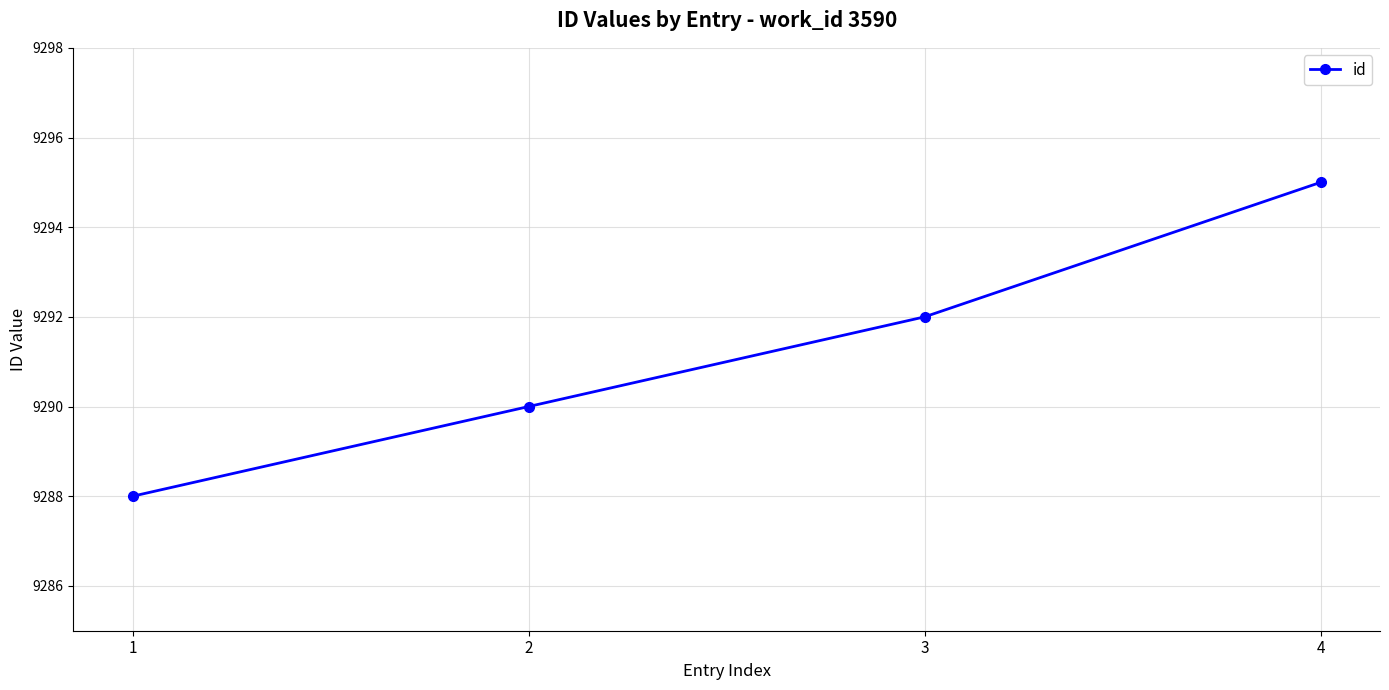

What is the ratio of the value at 1 to the value at 4?

1.0